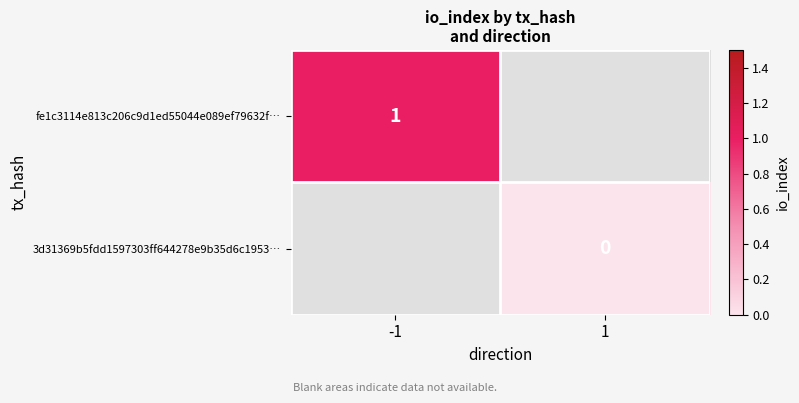

The 3d31369b5fdd1597303ff644278e9b35d6c1953… series shows 0.0 at 1. True or false?

True